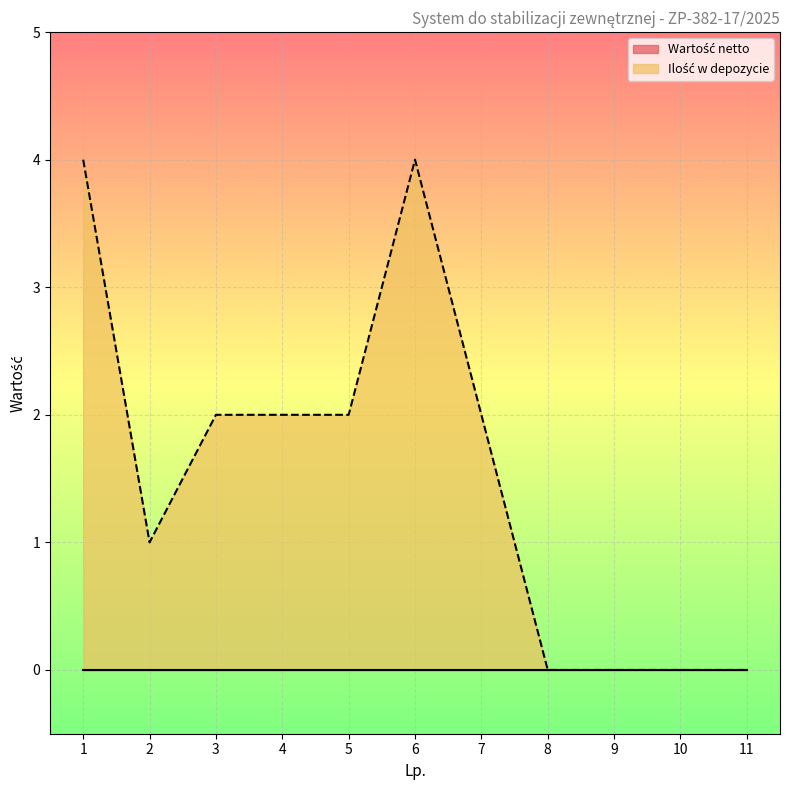

What is the maximum value shown in the chart?

4